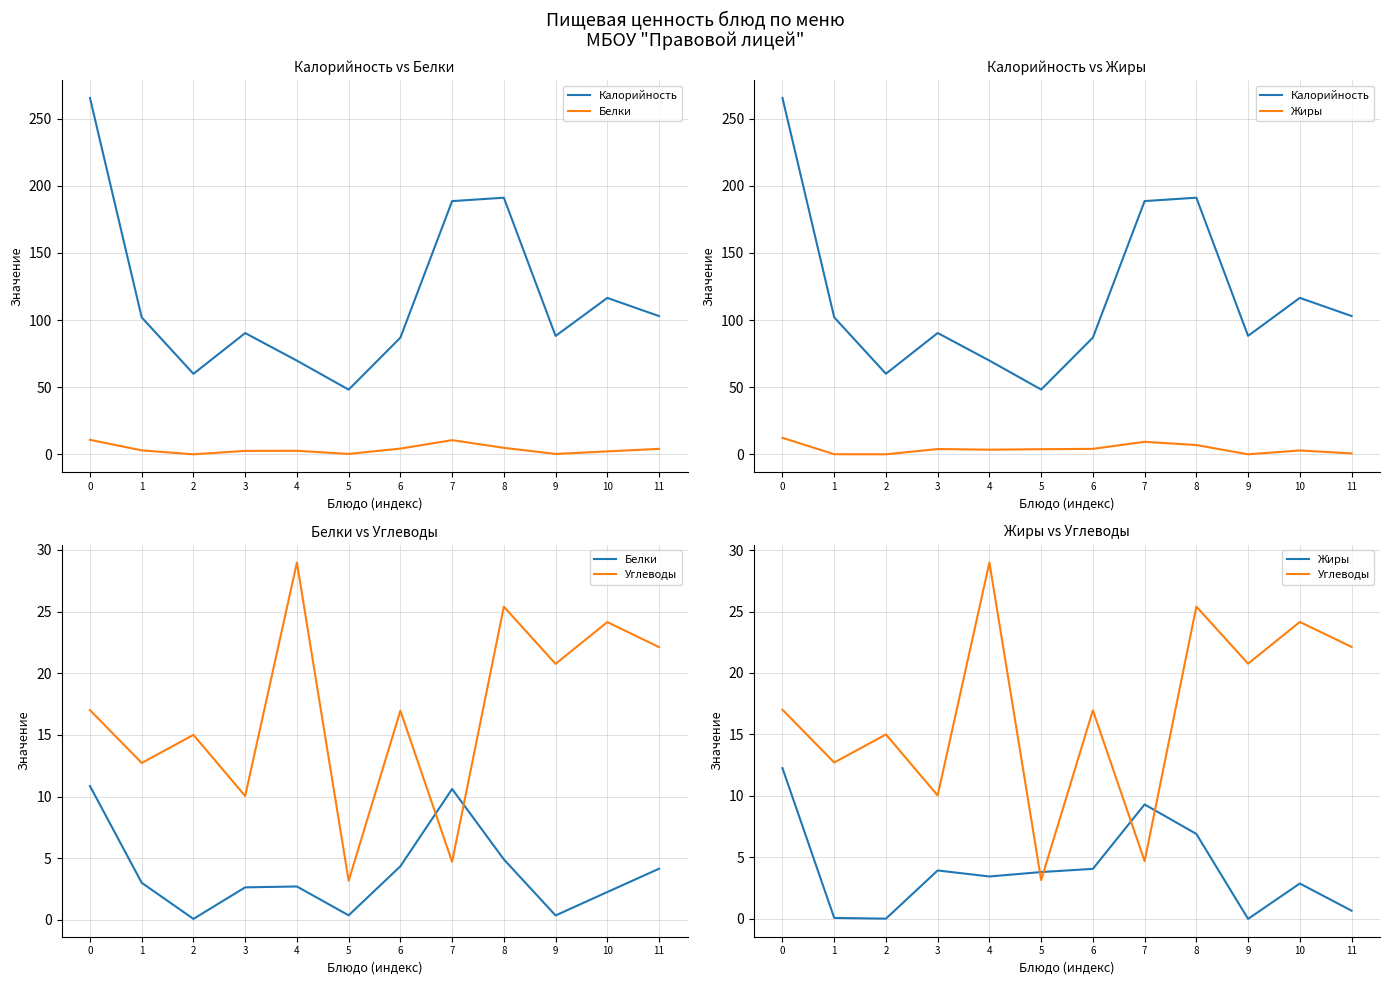

At which category does Белки reach its first local peak?

4